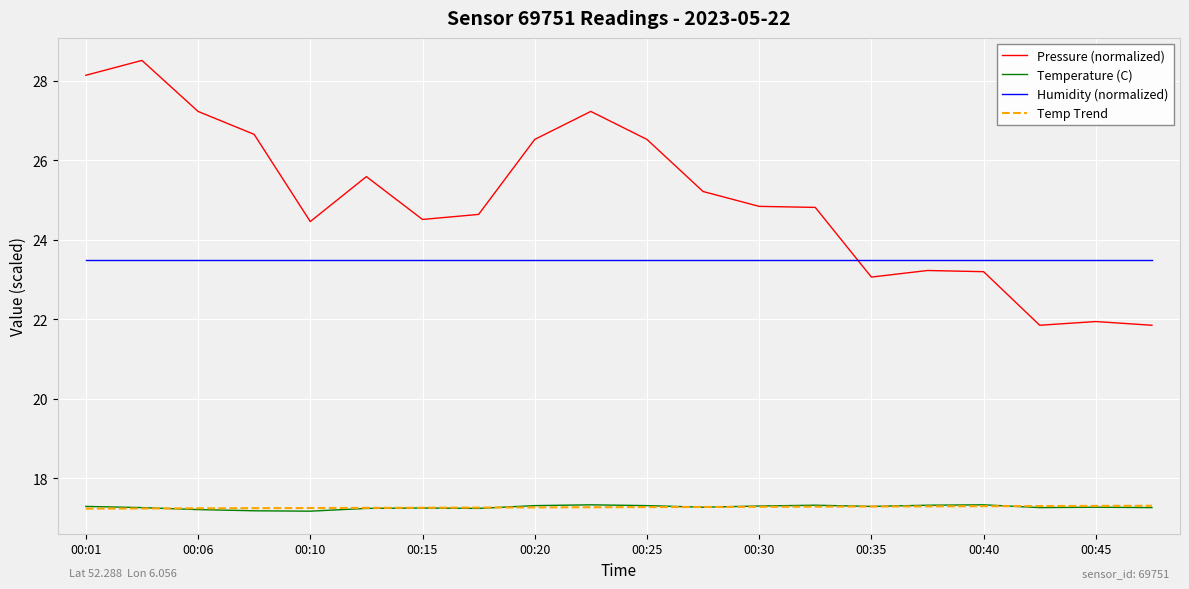

True or false: Humidity (normalized) and Temp Trend intersect in this chart.

False